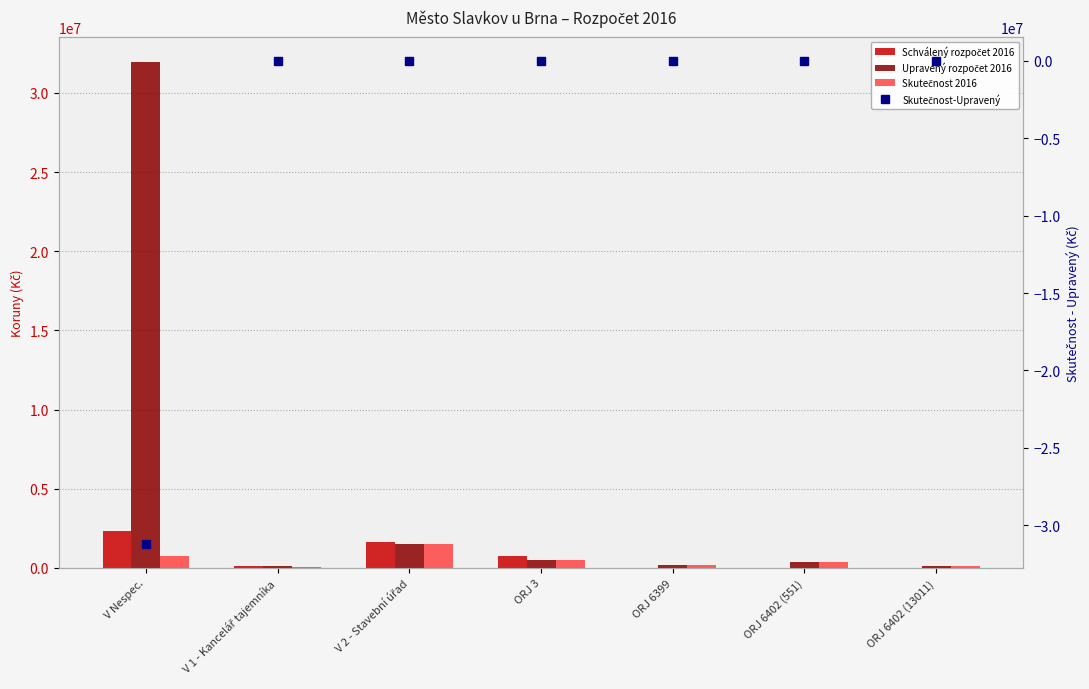

True or false: Skutečnost 2016 has a value of 232059.0 at ORJ 6402 (551).

False